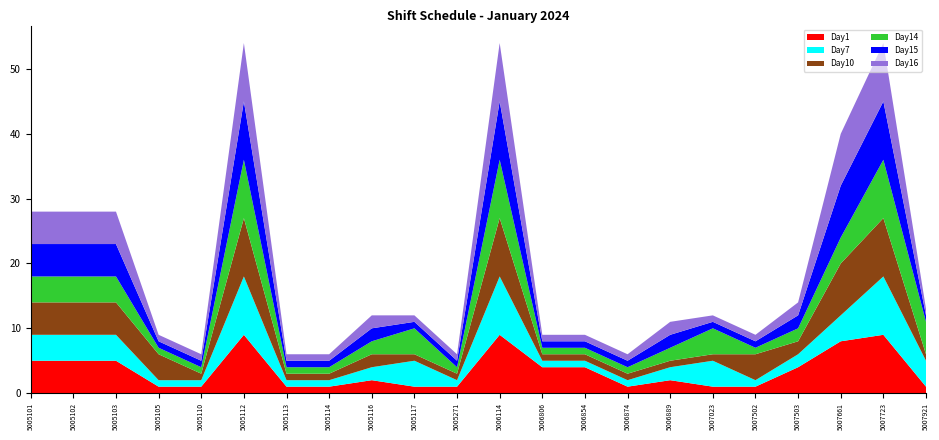

Reading left to right, extract all data points from this chart.

Day1: 5	5	5	1	1	9	1	1	2	1	1	9	4	4	1	2	1	1	4	8	9	1
Day7: 4	4	4	1	1	9	1	1	2	4	1	9	1	1	1	2	4	1	2	4	9	4
Day10: 5	5	5	4	1	9	1	1	2	1	1	9	1	1	1	1	1	4	2	8	9	1
Day14: 4	4	4	1	1	9	1	1	2	4	1	9	1	1	1	2	4	1	2	4	9	5
Day15: 5	5	5	1	1	9	1	1	2	1	1	9	1	1	1	2	1	1	2	8	9	1
Day16: 5	5	5	1	1	9	1	1	2	1	1	9	1	1	1	2	1	1	2	8	9	1